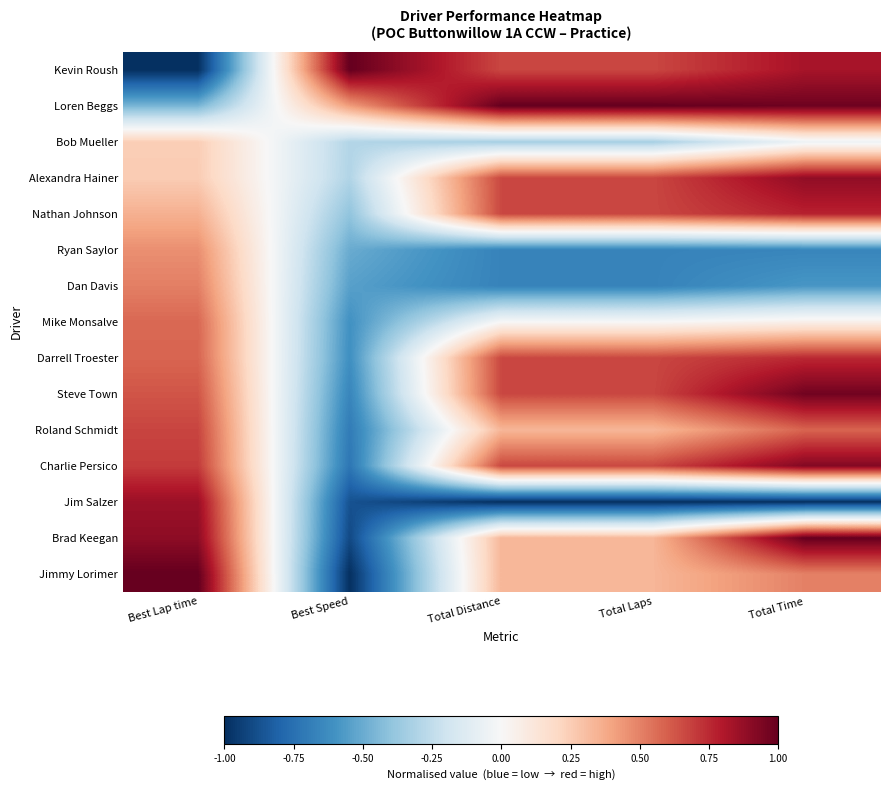

Reading left to right, what are all the values shown in this chart?

Kevin Roush: Best Lap time=-1.0	Best Speed=1.0	Total Distance=0.7	Total Laps=0.7	Total Time=0.8
Loren Beggs: Best Lap time=-0.5	Best Speed=0.4	Total Distance=1.0	Total Laps=1.0	Total Time=1.0
Bob Mueller: Best Lap time=0.2	Best Speed=-0.3	Total Distance=-0.3	Total Laps=-0.3	Total Time=-0.1
Alexandra Hainer: Best Lap time=0.3	Best Speed=-0.3	Total Distance=0.7	Total Laps=0.7	Total Time=0.9
Nathan Johnson: Best Lap time=0.4	Best Speed=-0.4	Total Distance=0.7	Total Laps=0.7	Total Time=0.8
Ryan Saylor: Best Lap time=0.5	Best Speed=-0.5	Total Distance=-0.7	Total Laps=-0.7	Total Time=-0.7
Dan Davis: Best Lap time=0.5	Best Speed=-0.5	Total Distance=-0.7	Total Laps=-0.7	Total Time=-0.6
Mike Monsalve: Best Lap time=0.6	Best Speed=-0.6	Total Distance=0.0	Total Laps=0.0	Total Time=0.1
Darrell Troester: Best Lap time=0.6	Best Speed=-0.6	Total Distance=0.7	Total Laps=0.7	Total Time=0.8
Steve Town: Best Lap time=0.6	Best Speed=-0.7	Total Distance=0.7	Total Laps=0.7	Total Time=1.0
Roland Schmidt: Best Lap time=0.7	Best Speed=-0.7	Total Distance=0.3	Total Laps=0.3	Total Time=0.6
Charlie Persico: Best Lap time=0.7	Best Speed=-0.7	Total Distance=0.7	Total Laps=0.7	Total Time=0.9
Jim Salzer: Best Lap time=0.9	Best Speed=-0.9	Total Distance=-1.0	Total Laps=-1.0	Total Time=-1.0
Brad Keegan: Best Lap time=0.9	Best Speed=-0.9	Total Distance=0.3	Total Laps=0.3	Total Time=1.0
Jimmy Lorimer: Best Lap time=1.0	Best Speed=-1.0	Total Distance=0.3	Total Laps=0.3	Total Time=0.5